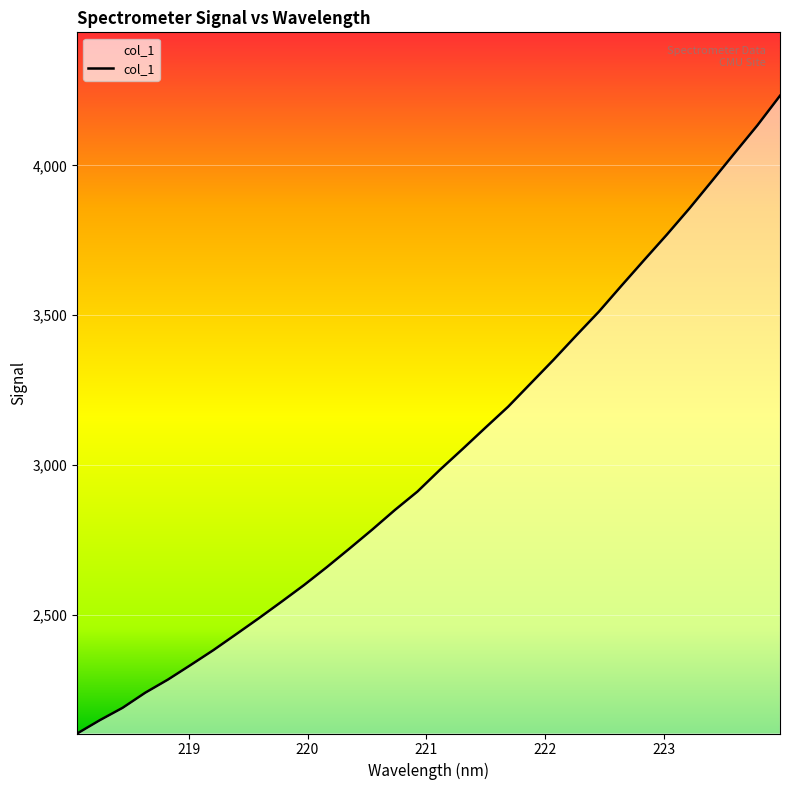

What is the difference between the maximum and minimum values?

2129.2